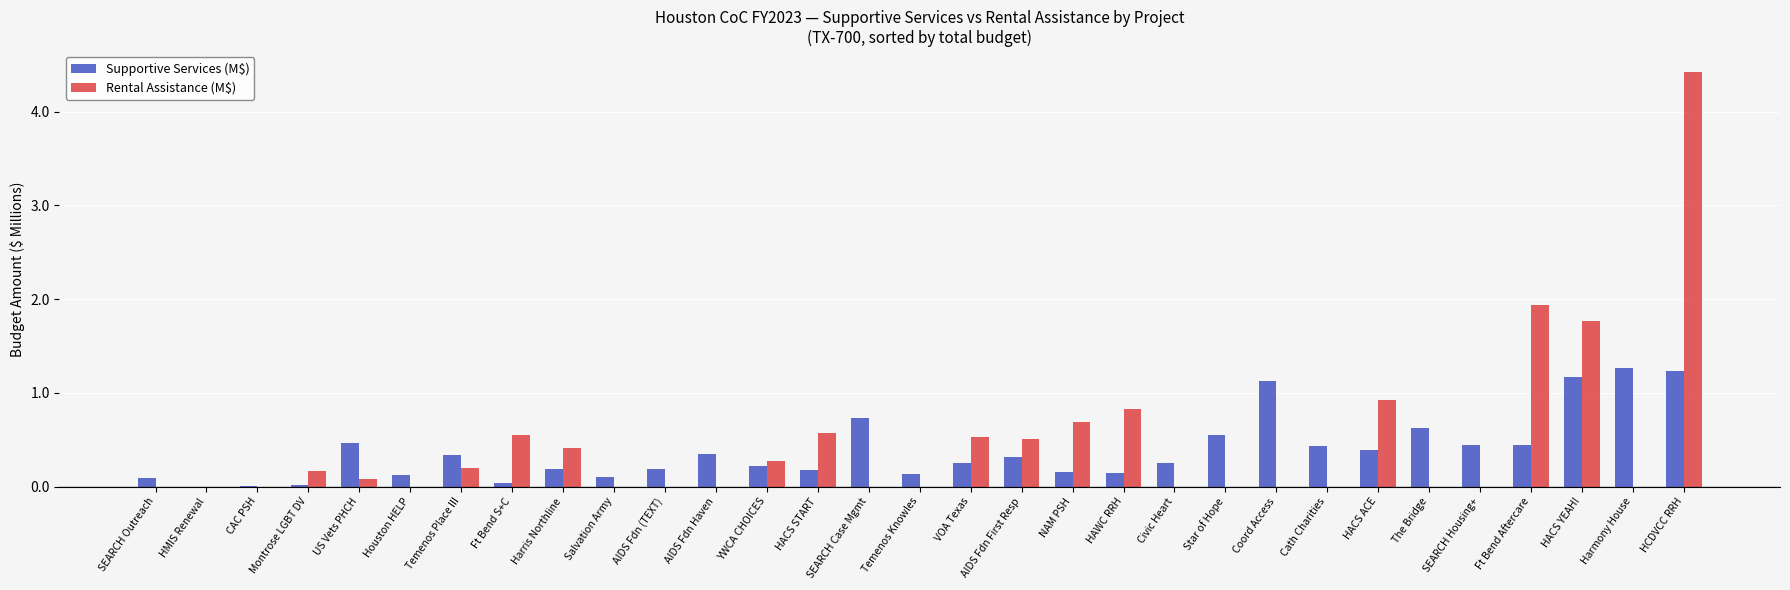

How many groups of bars are there?

31